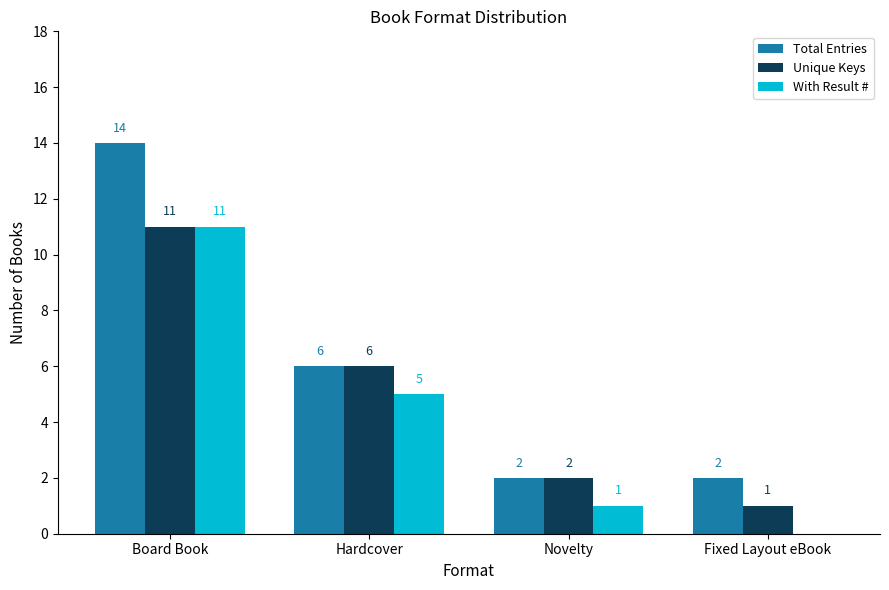

Reading right to left, list all the values displayed in this chart.

Total Entries: Fixed Layout eBook=2	Novelty=2	Hardcover=6	Board Book=14
Unique Keys: Fixed Layout eBook=1	Novelty=2	Hardcover=6	Board Book=11
With Result #: Fixed Layout eBook=0	Novelty=1	Hardcover=5	Board Book=11